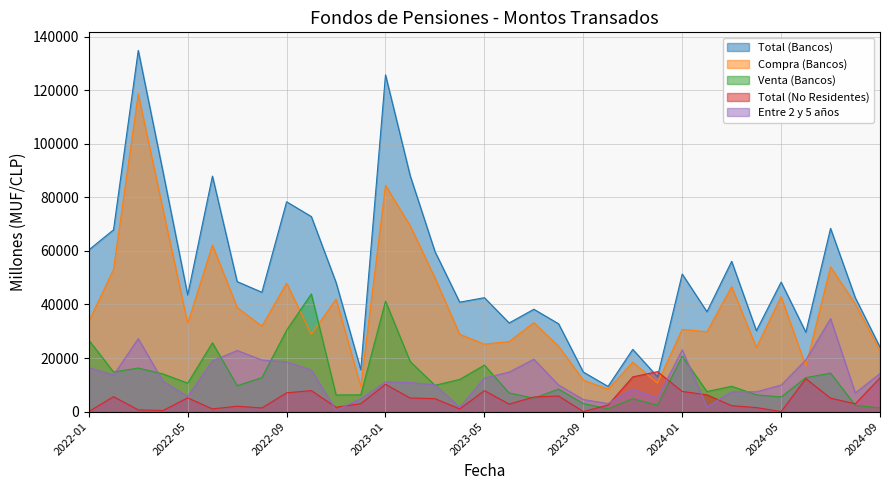

In Total (No Residentes), how many points are lower than both neighbors (excluding endpoints)?

9